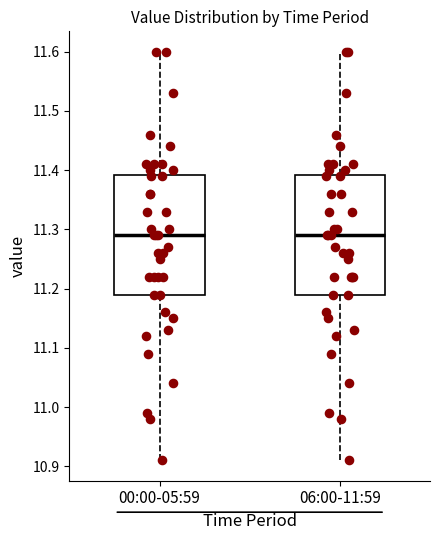

Reading left to right, transcribe this box plot: for each box, give where its median line is, the range the box spans, and where its two whiskers end, as read against the y-axis. The values are not printed on the chart, so give them approximately, as read against the axis.

00:00-05:59: median 11.29, box 11.19 to 11.39, whiskers 10.91 to 11.60
06:00-11:59: median 11.29, box 11.19 to 11.39, whiskers 10.91 to 11.60